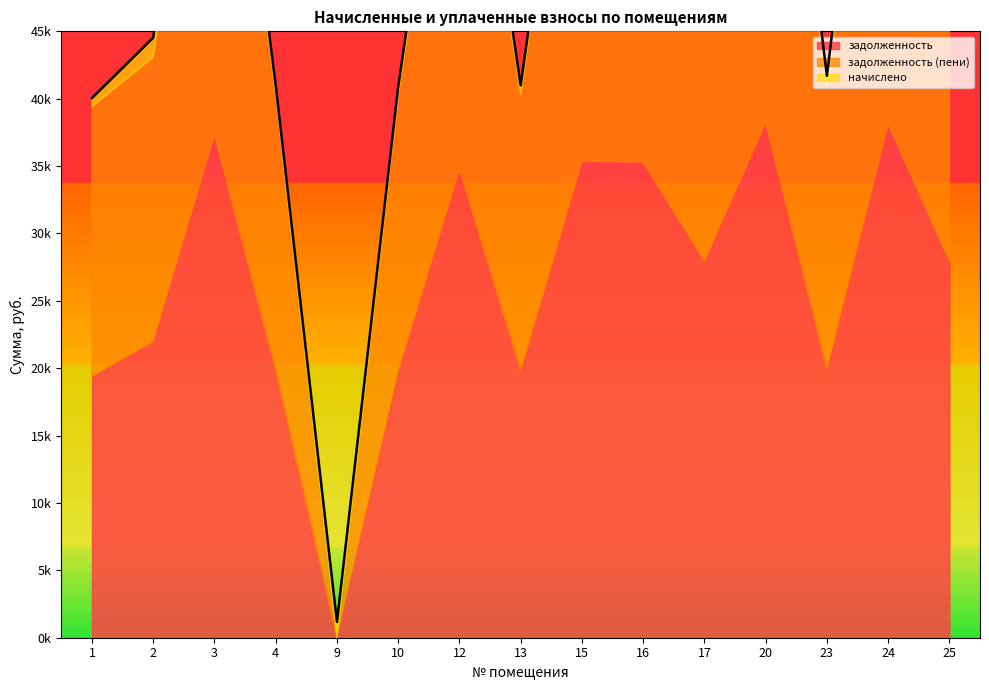

At which category is the sum across all series the highest?

20